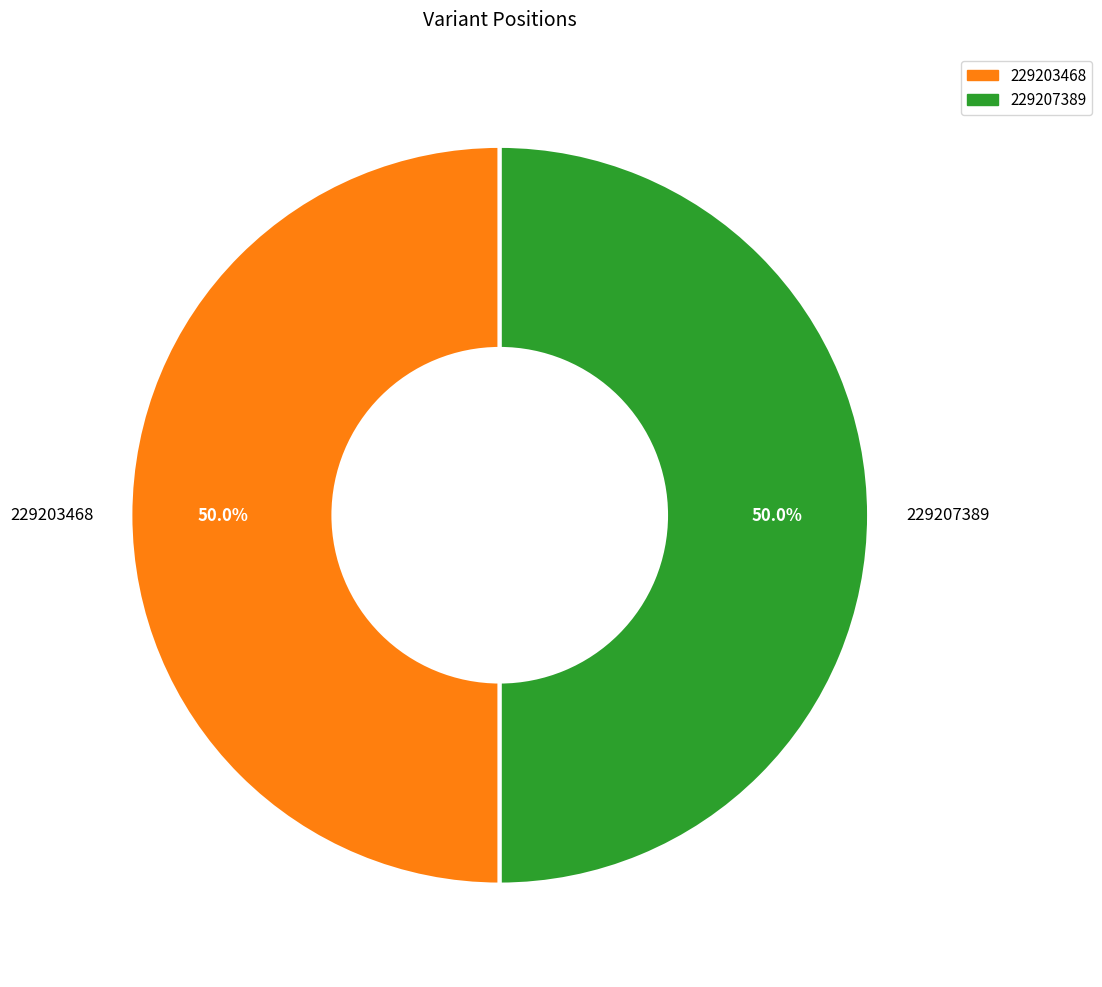

What percentage do 229207389 and 229203468 together represent?

100.0%